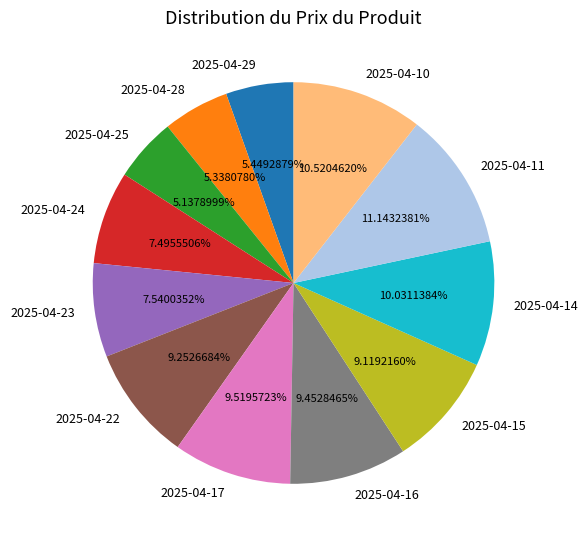

Between 2025-04-23 and 2025-04-15, which is larger?

2025-04-15